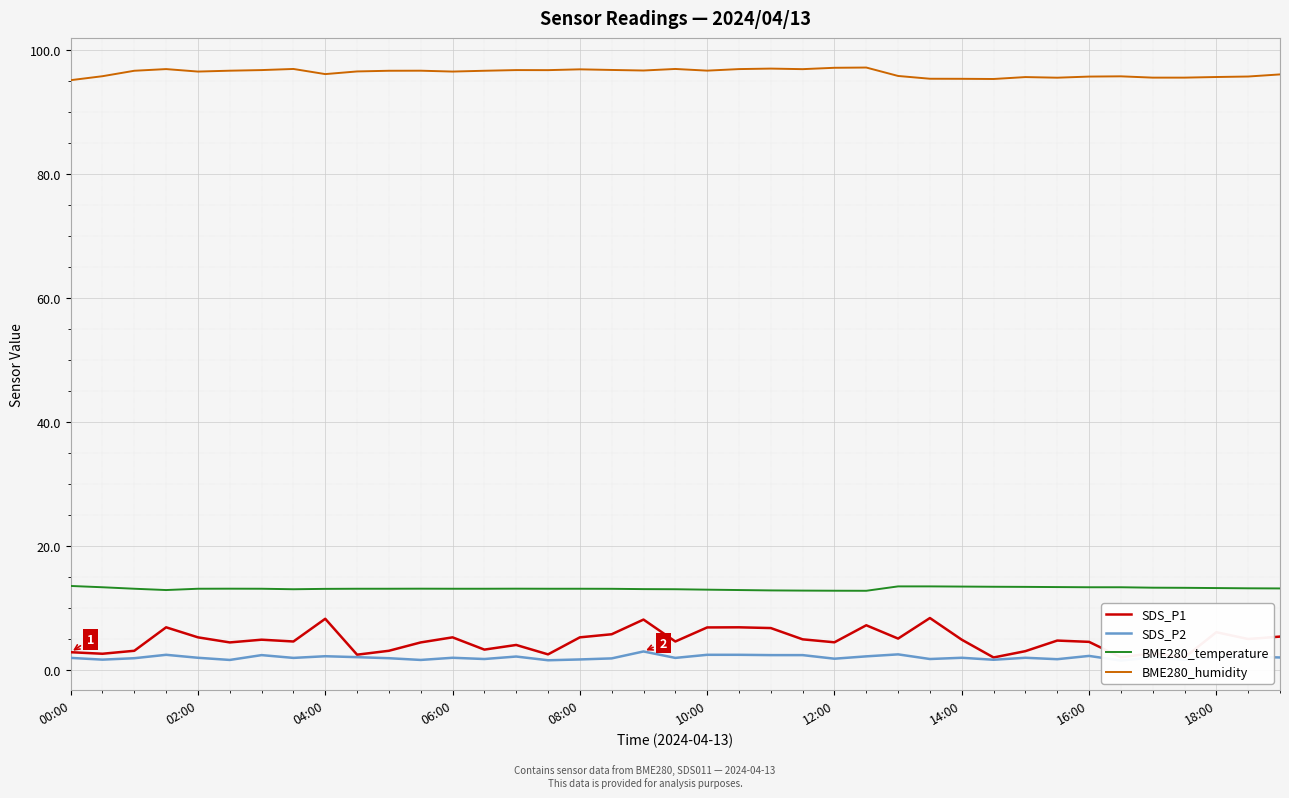

At how many categories does at least one series exceed 10?

39